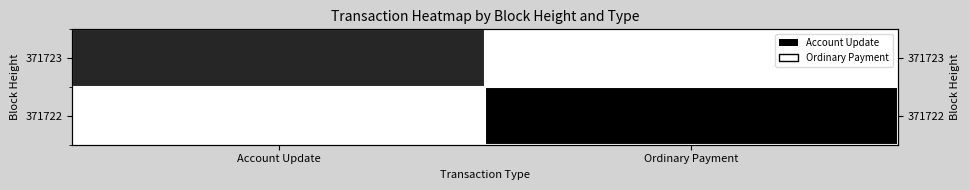

What is the spread (max minus min) of values at Account Update?

0.9